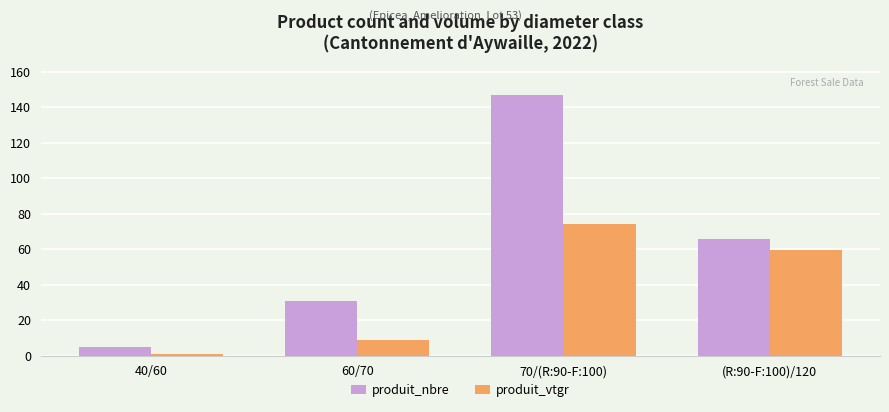

Rank the series by their average value, from highest to lowest.

produit_nbre, produit_vtgr